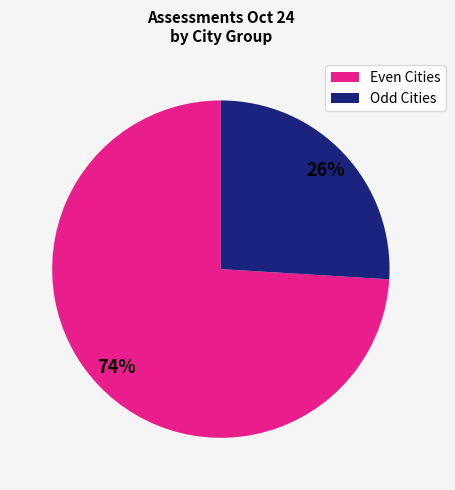

To the nearest percent, what is the average slice percentage?

50%